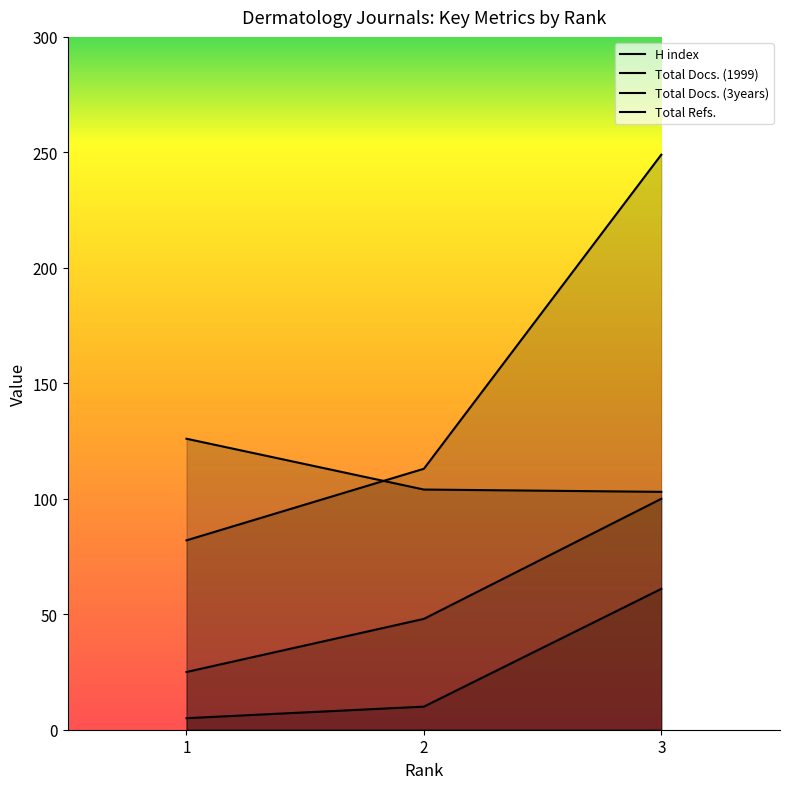

The value of Total Docs. (3years) at 1 is 25. True or false?

True